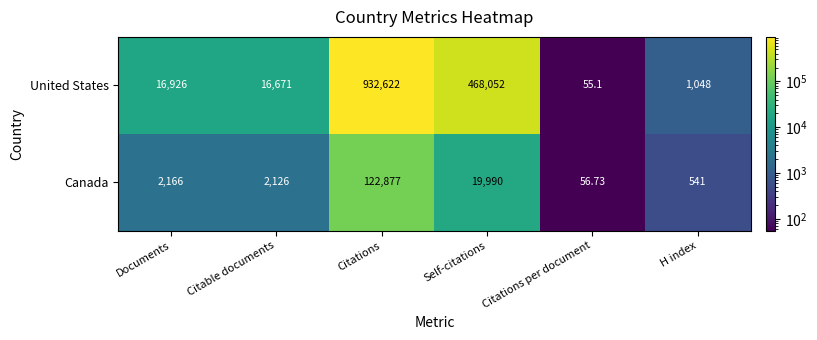

How many values in the Canada series are below 2166?

3